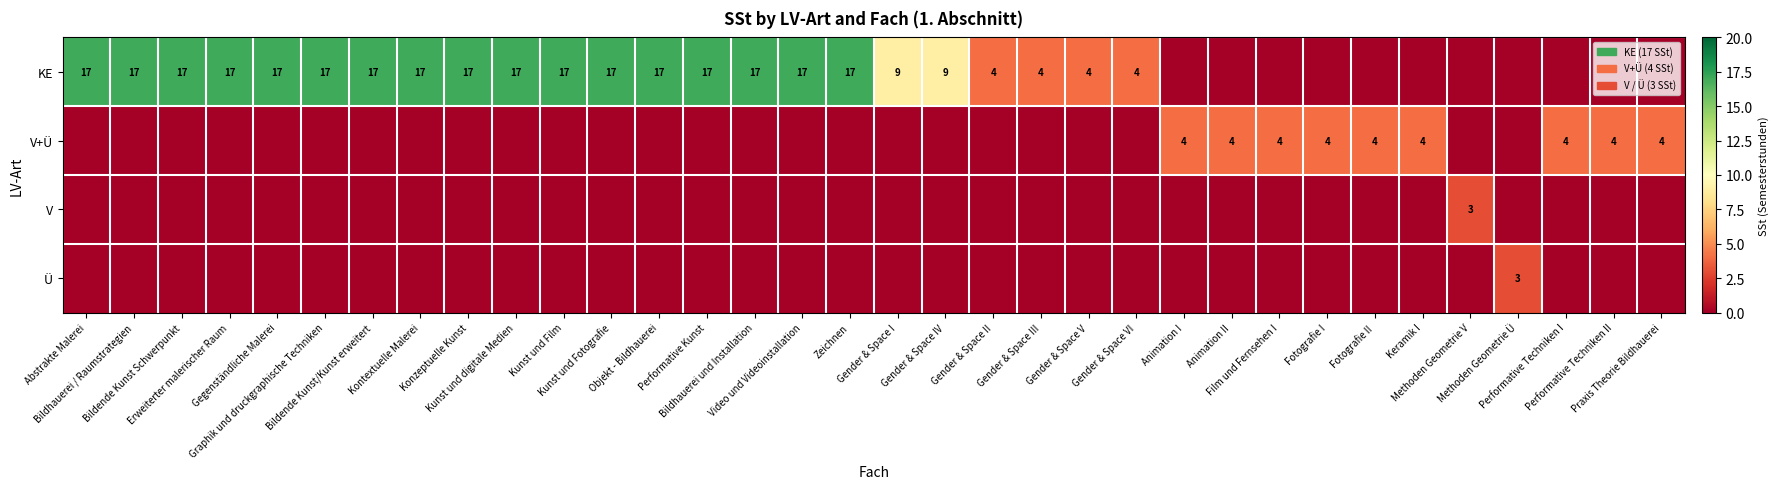

Which series has the largest total across all categories?

KE